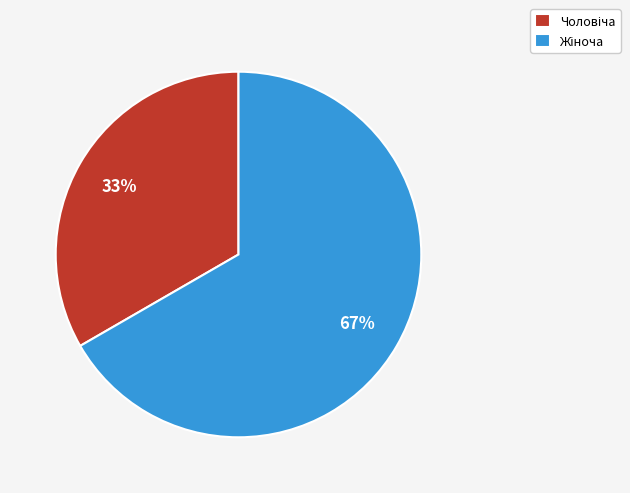

Is there any slice that represents more than half of the pie?

Yes